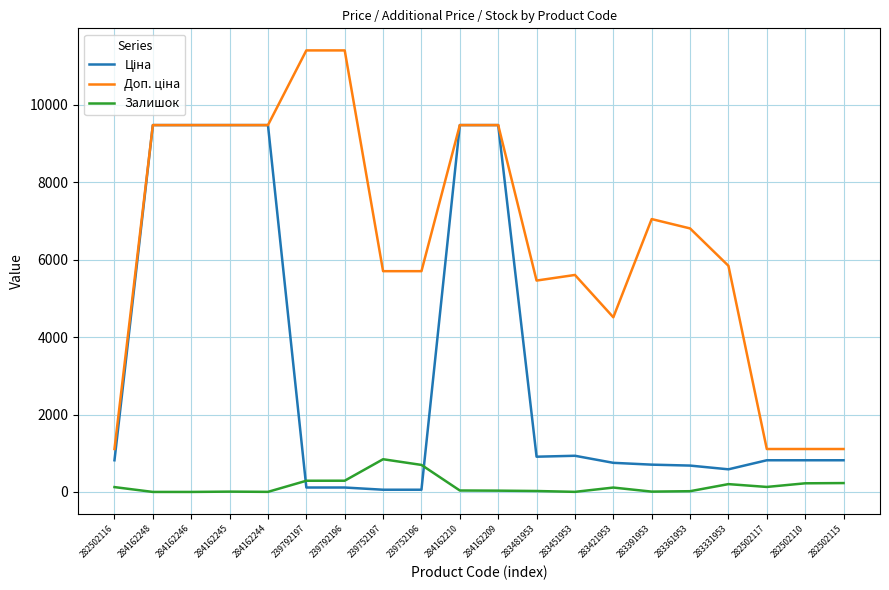

Is it true that Залишок equals 218.4 at 239752197?

False